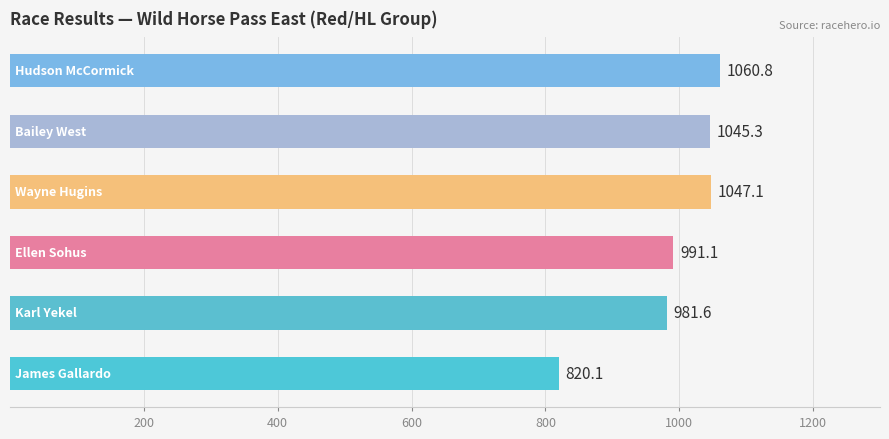

Reading bottom to top, transcribe all the data shown in this chart.

820.1	981.6	991.1	1047.1	1045.3	1060.8